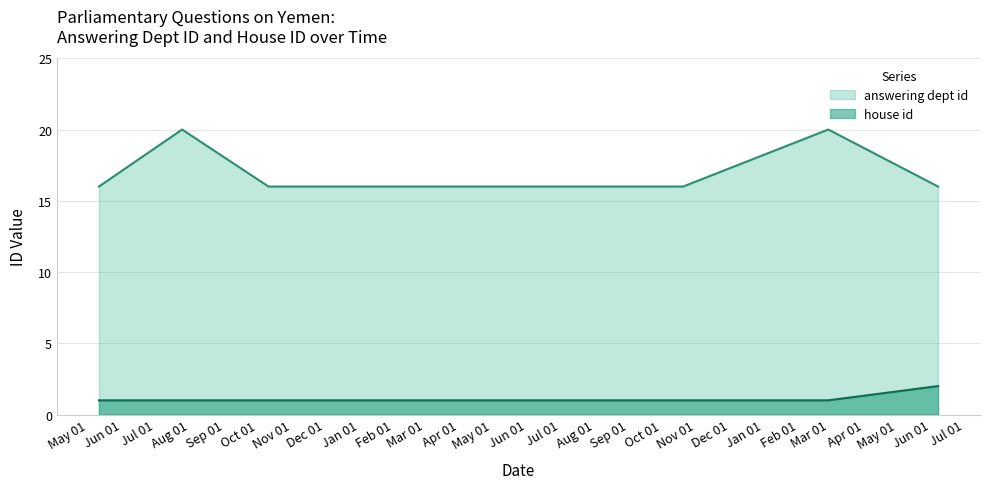

What is the difference between the maximum and minimum values in the answering dept id series?

4